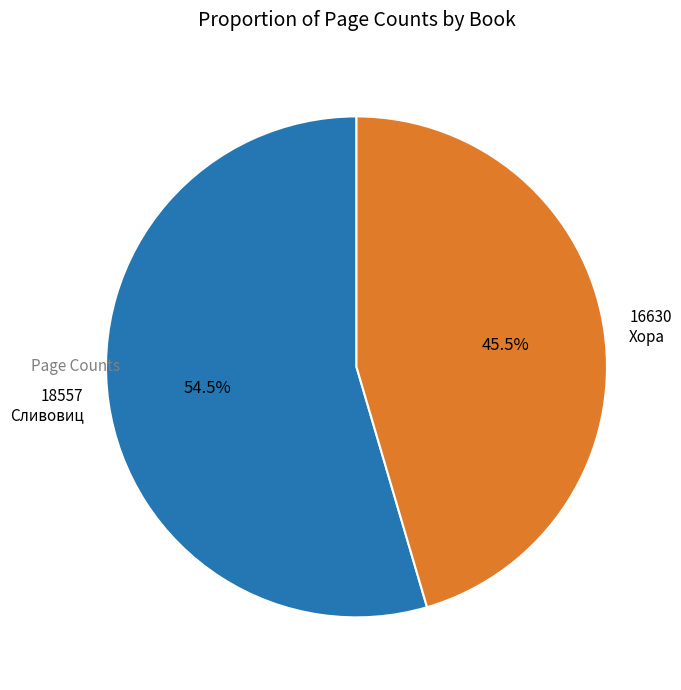

Does any single category account for the majority?

Yes